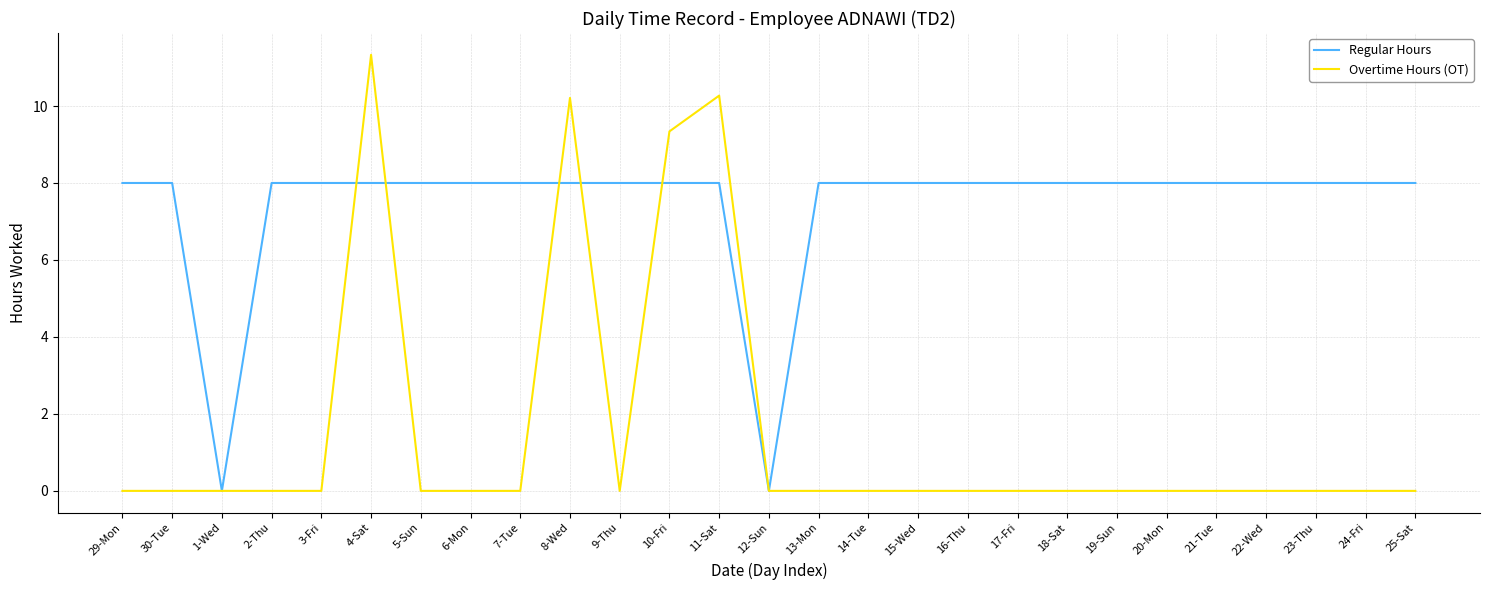

What position from the left is 13-Mon?

15